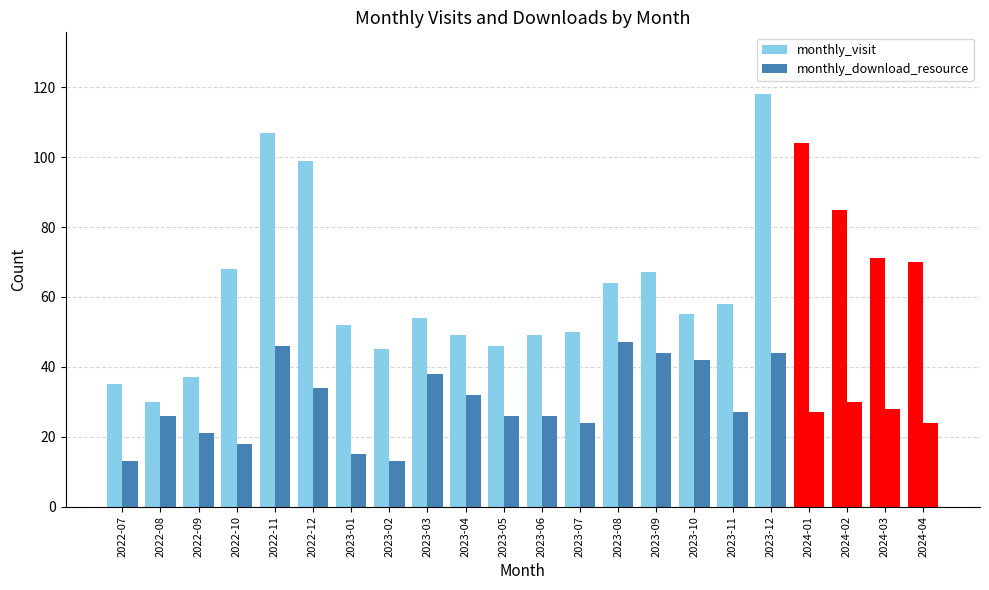

Which category has the lowest value in the monthly_visit series?

2022-08